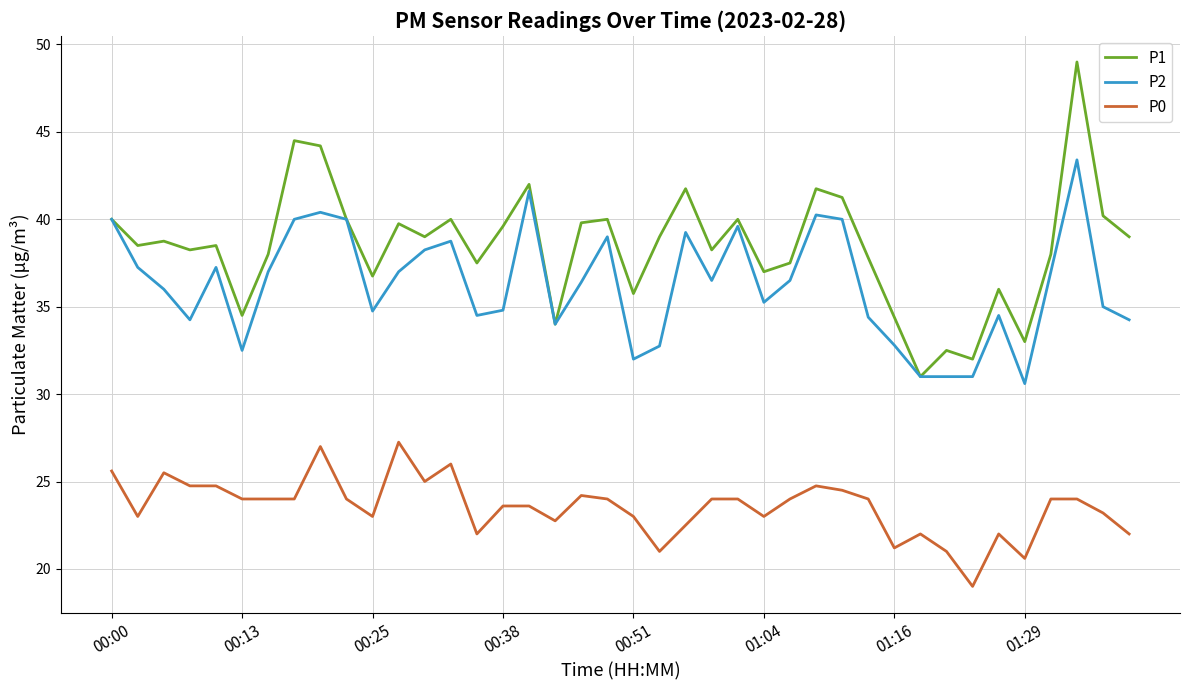

Which series has the widest spread of values?

P1